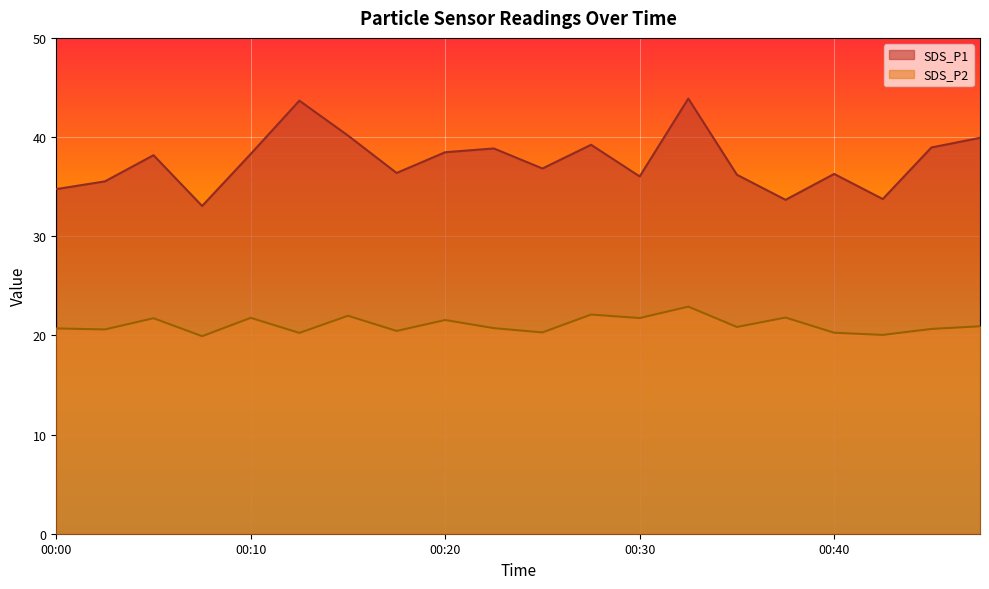

At which label does SDS_P1 first exceed 38?

00:05